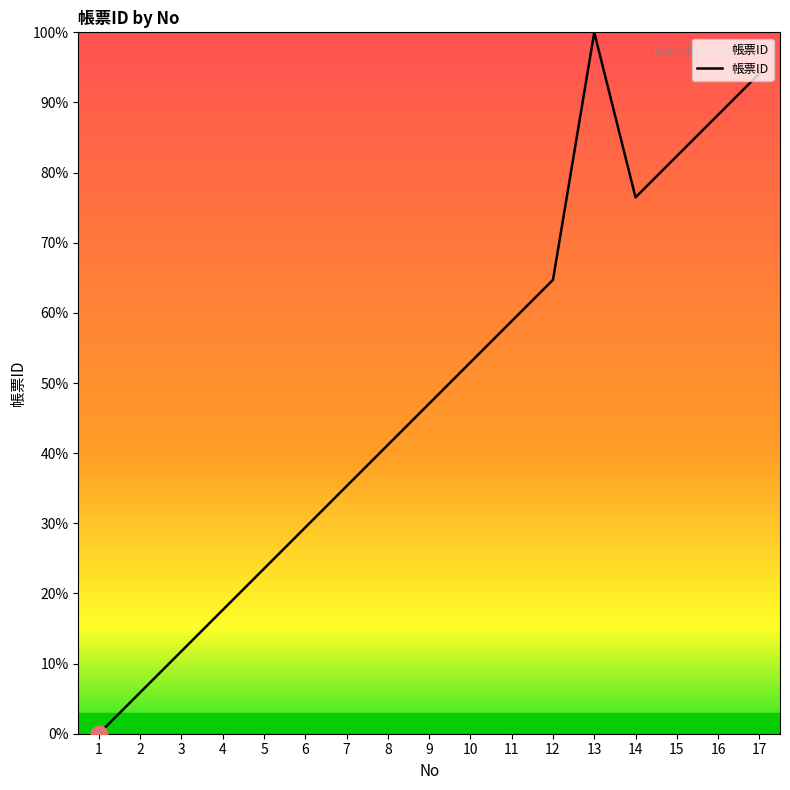

Approximately how many times larger is the value at 13 compared to 17?

1.1